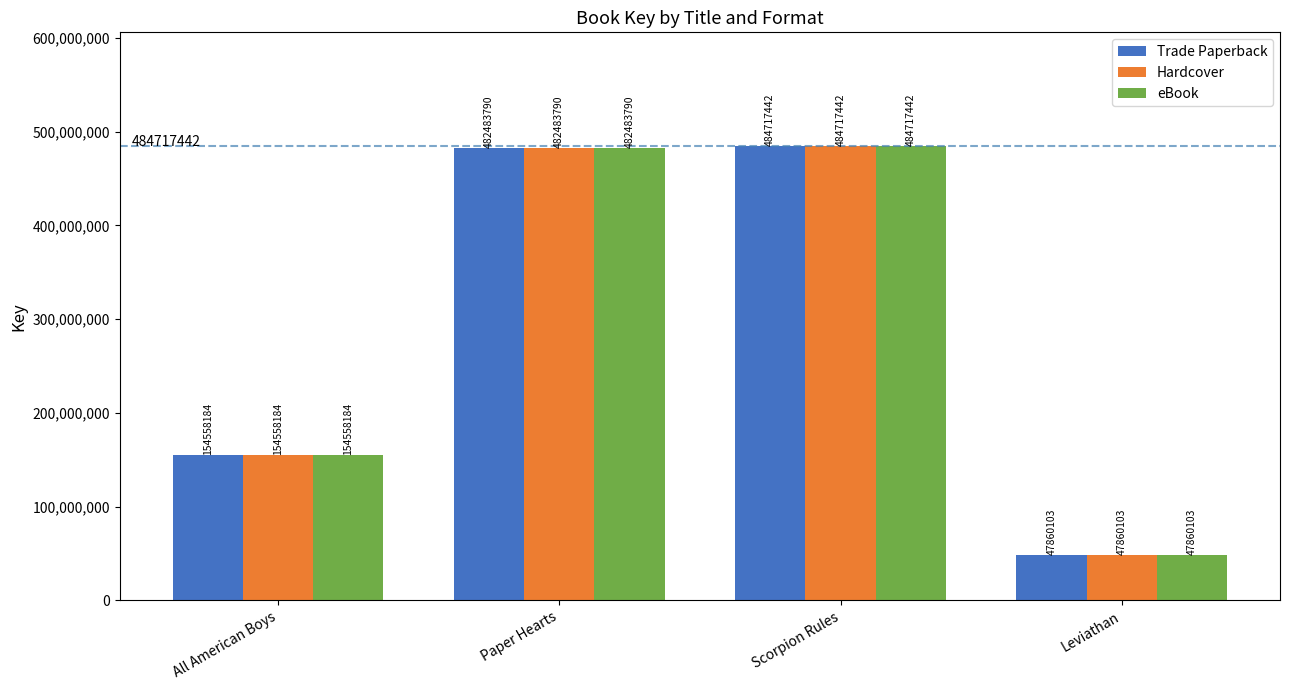

Where is eBook nearest to the value 266288772?

All American Boys